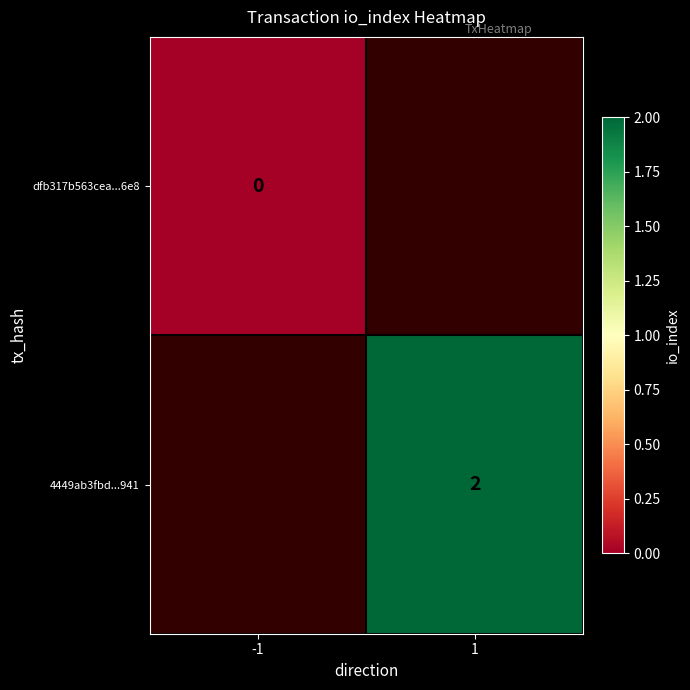

The value of 4449ab3fbd...941 at 1 is 3. True or false?

False